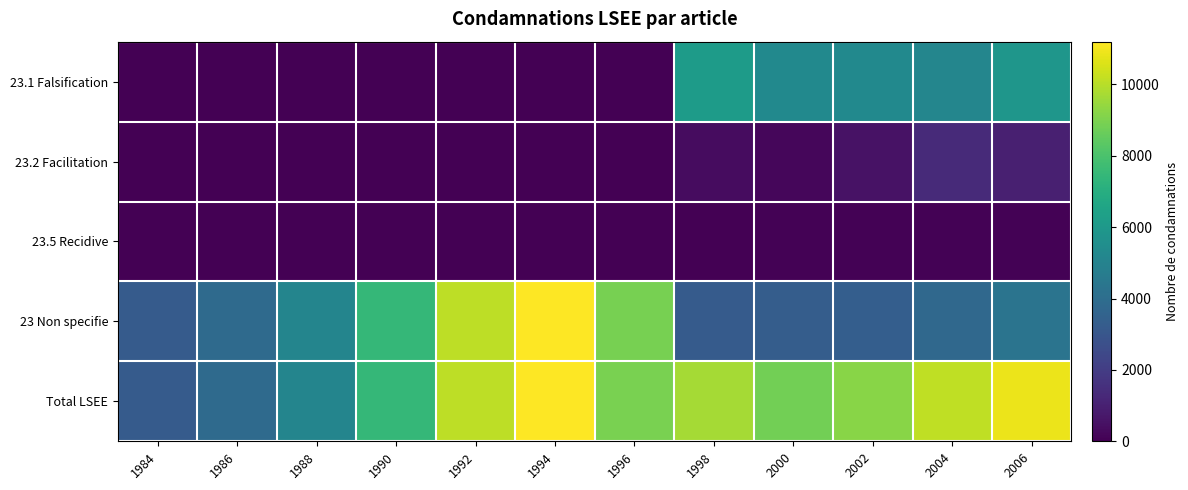

What is the total value across all series at 2006?

22113